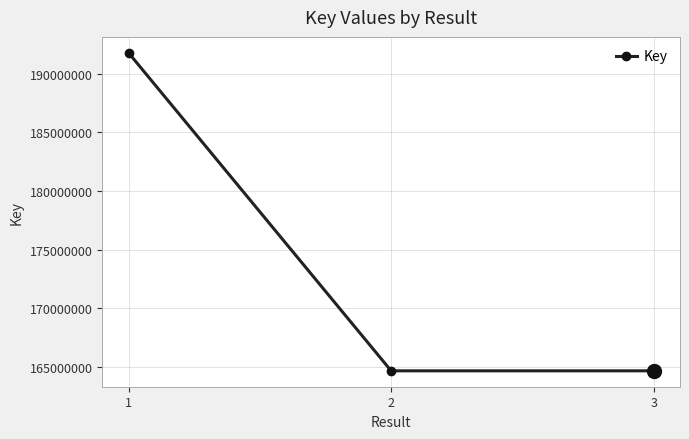

How many data points are less than 164668396?

1